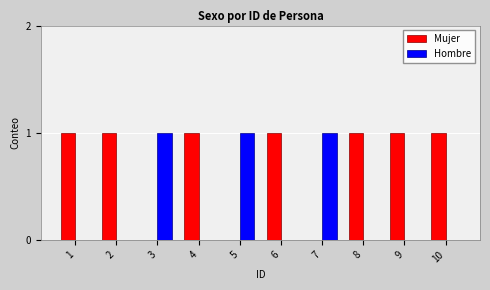

What is the greatest value displayed?

1